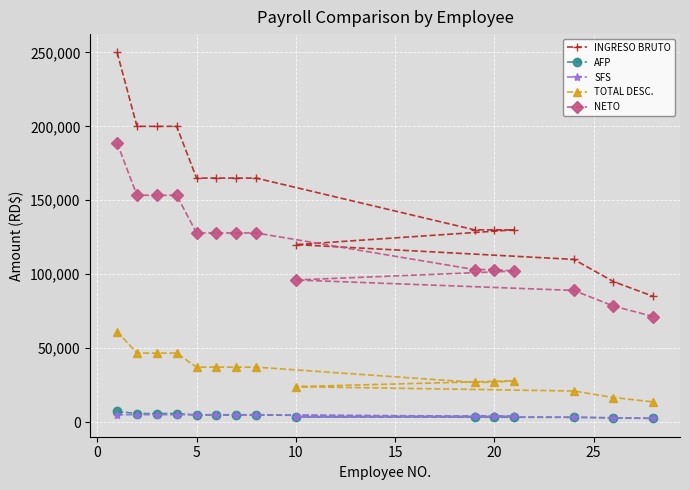

Which series has the largest total across all categories?

INGRESO BRUTO